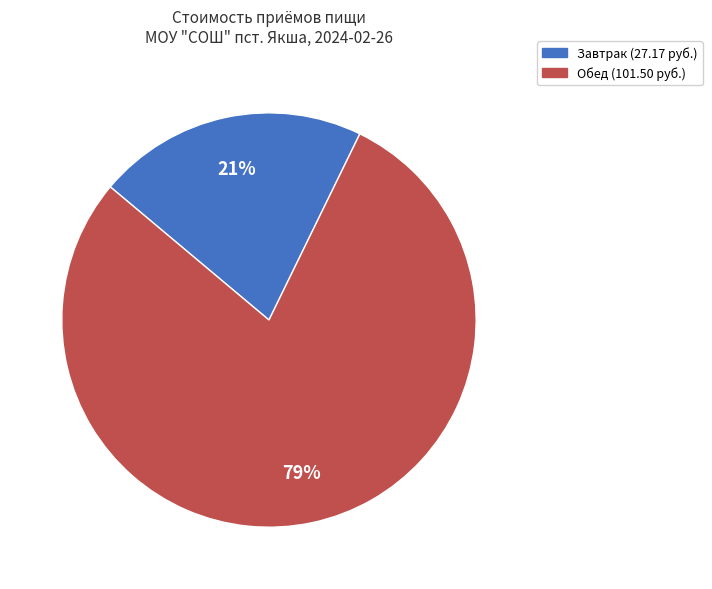

To the nearest percent, what is the average slice percentage?

50%